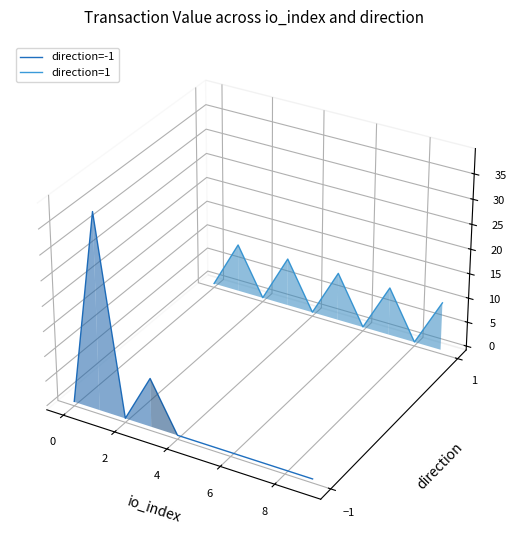

What is the label of the 9th point from the left?

8